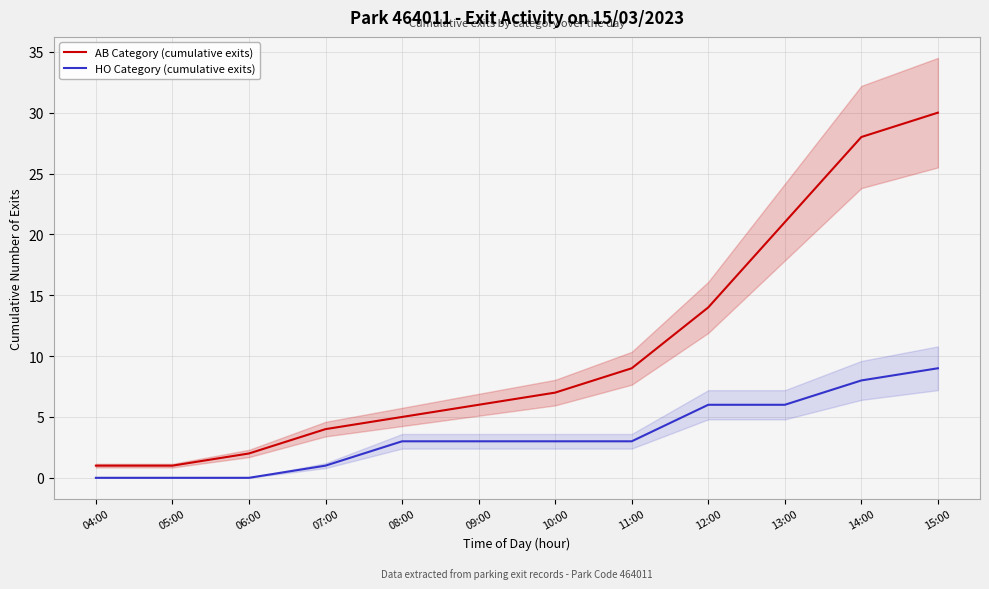

Reading left to right, transcribe all the data shown in this chart.

AB Category (cumulative exits): 1	1	2	4	5	6	7	9	14	21	28	30
HO Category (cumulative exits): 0	0	0	1	3	3	3	3	6	6	8	9